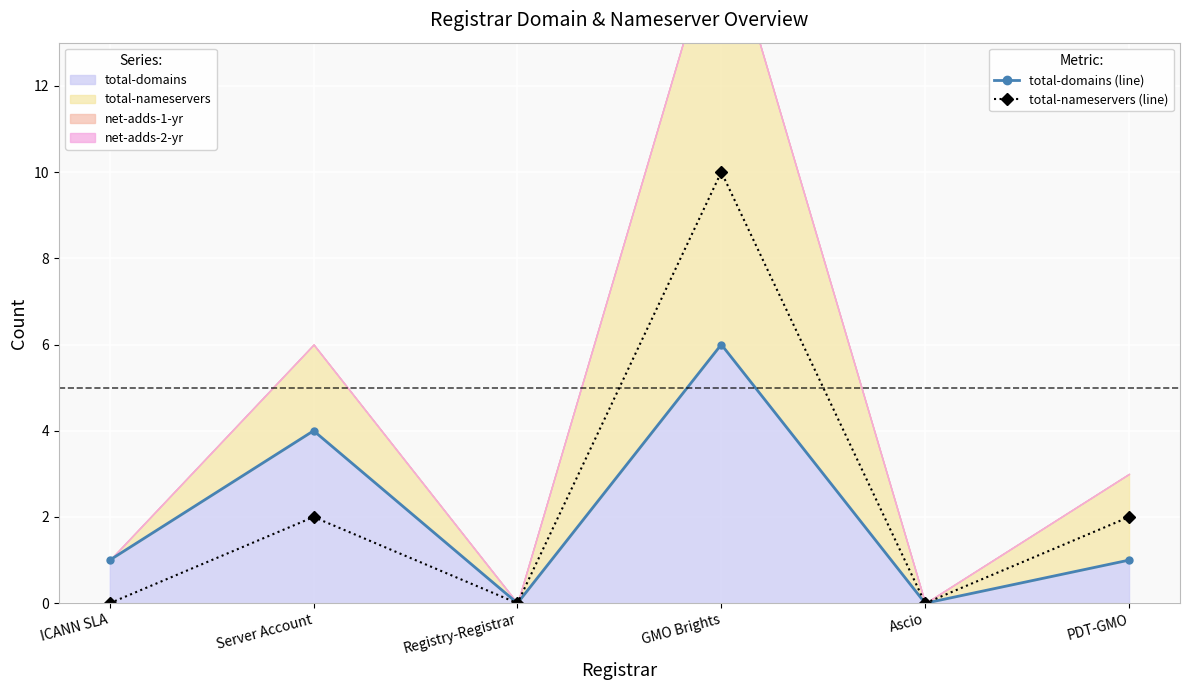

True or false: total-domains (line) and total-nameservers (line) cross at least once.

False